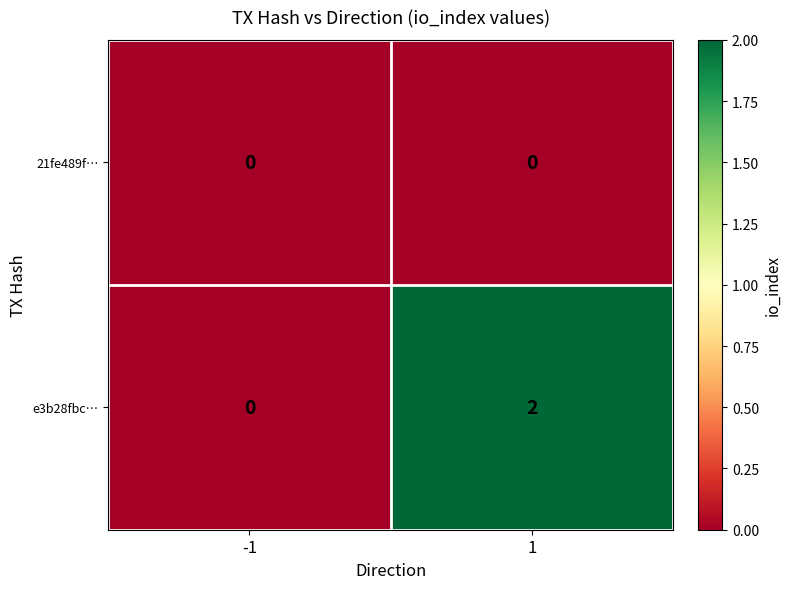

What is the greatest value displayed?

2